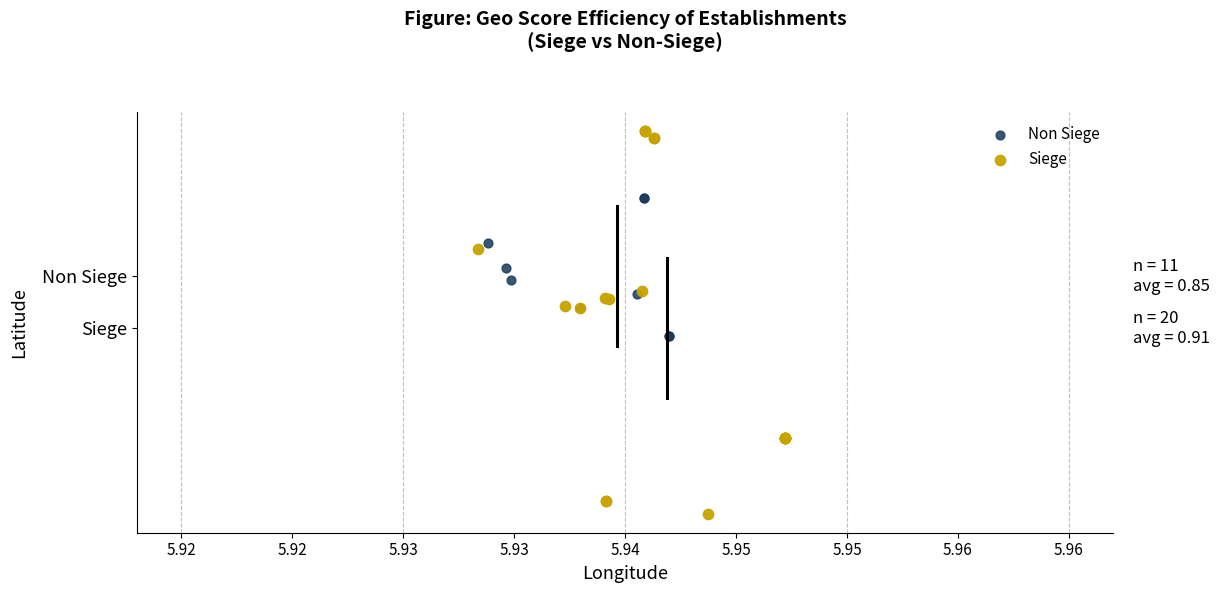

Which series has the largest Y range (max minus min)?

Siege